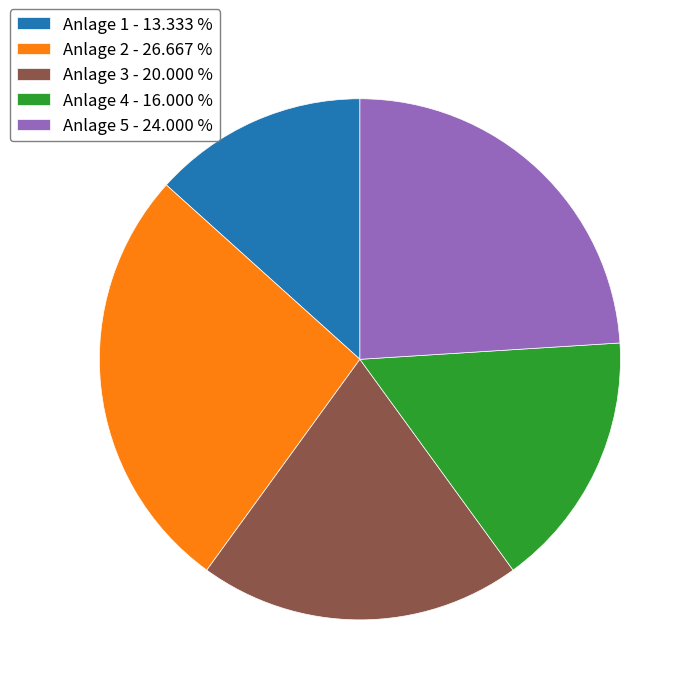

Which slice is the largest?

Anlage 2